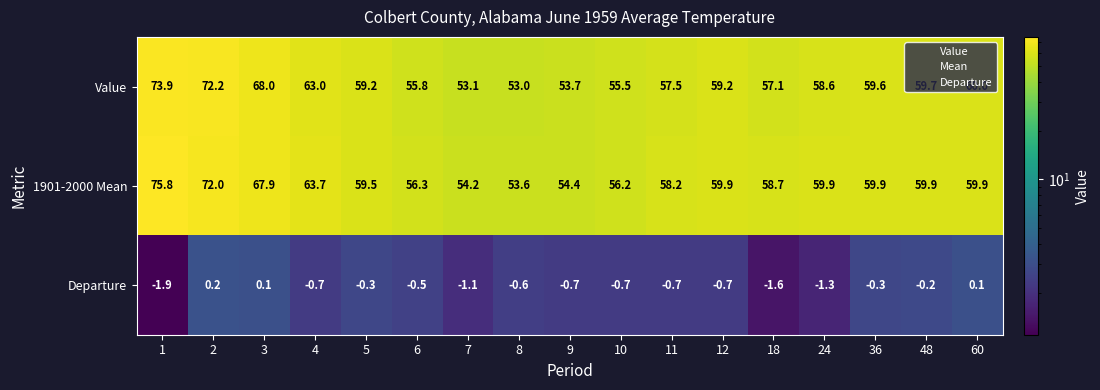

What is the difference between the Value values at 1 and 6?

18.1